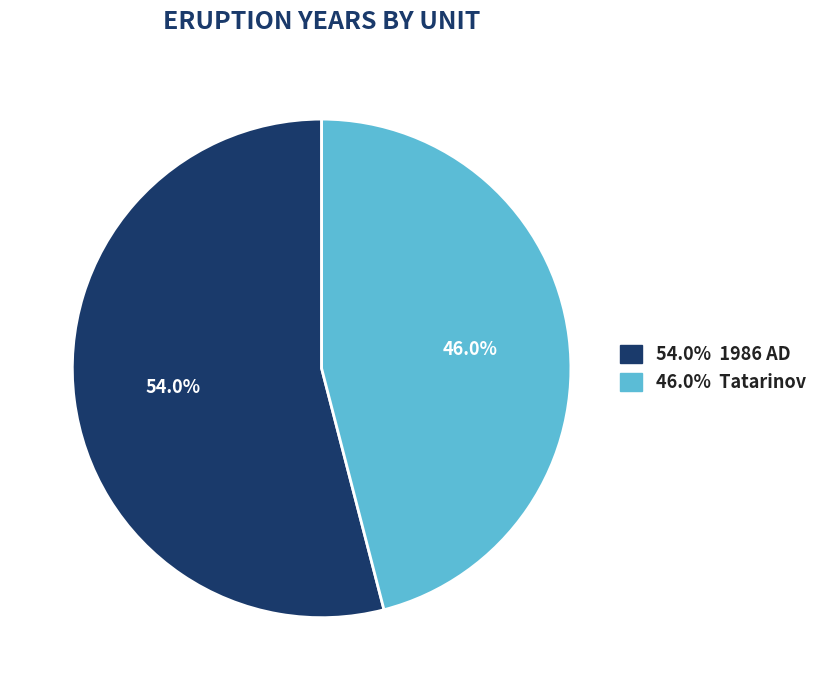

Does any single category account for the majority?

Yes